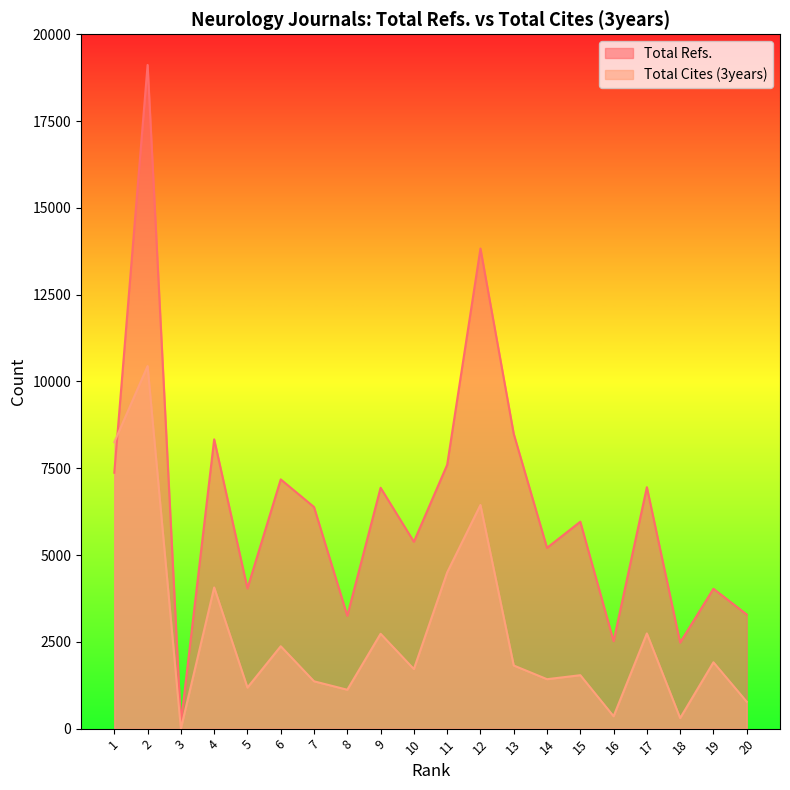

Which has a higher value, 1 or 19?

1